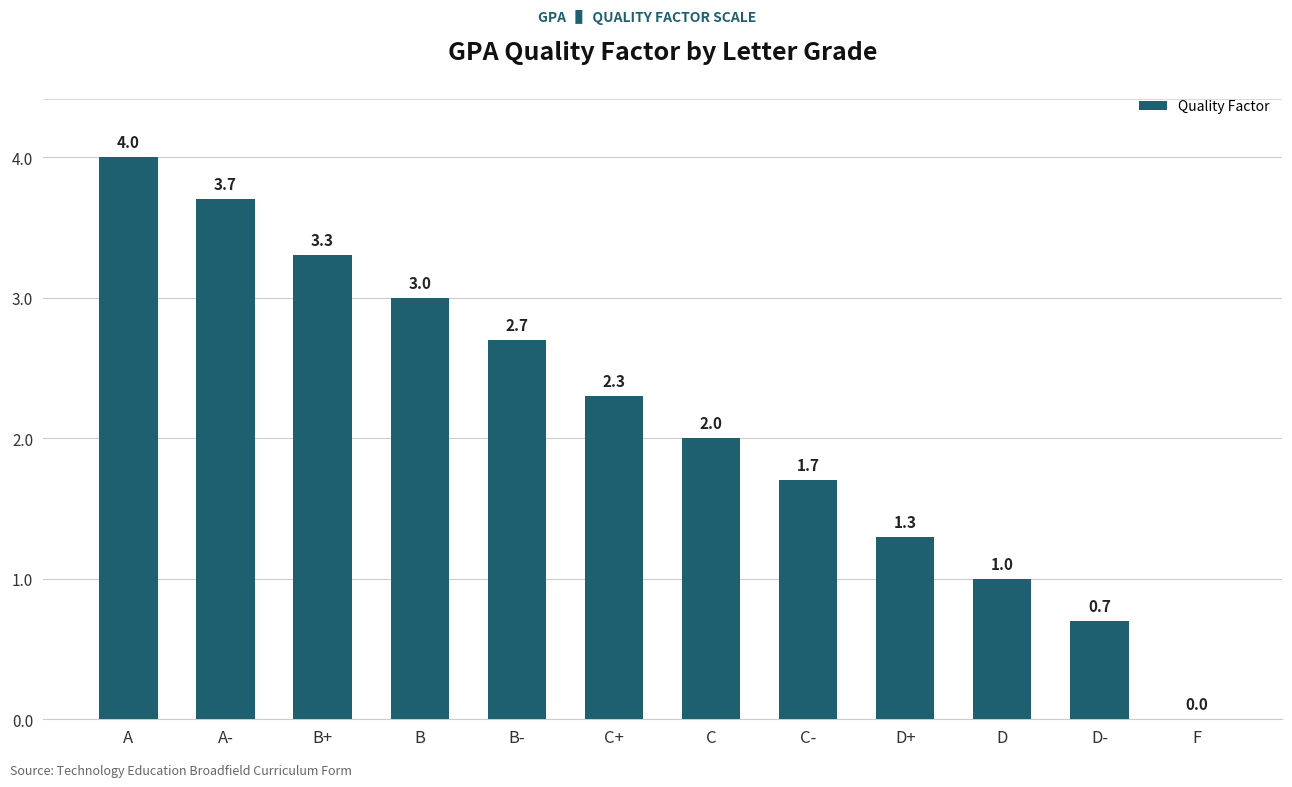

What is the change in value from B- to C+?

-0.4